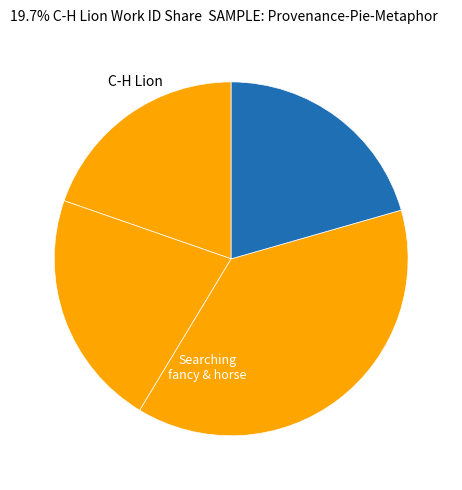

How many slices are in this pie chart?

4